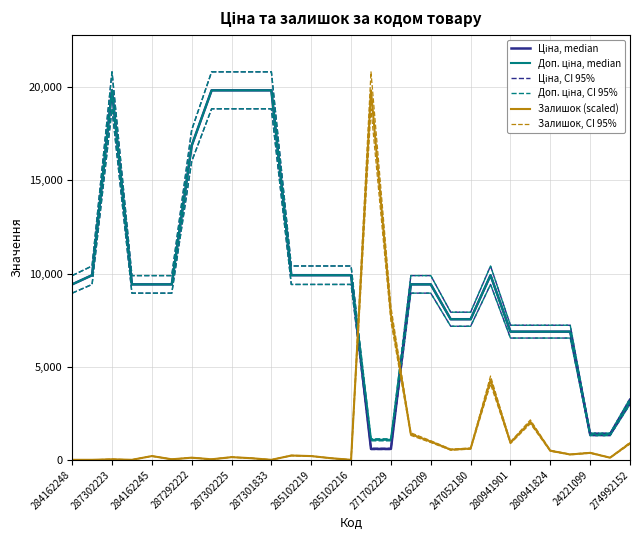

True or false: Ціна, CI 95% has more than 2 points higher than both neighbors.

False